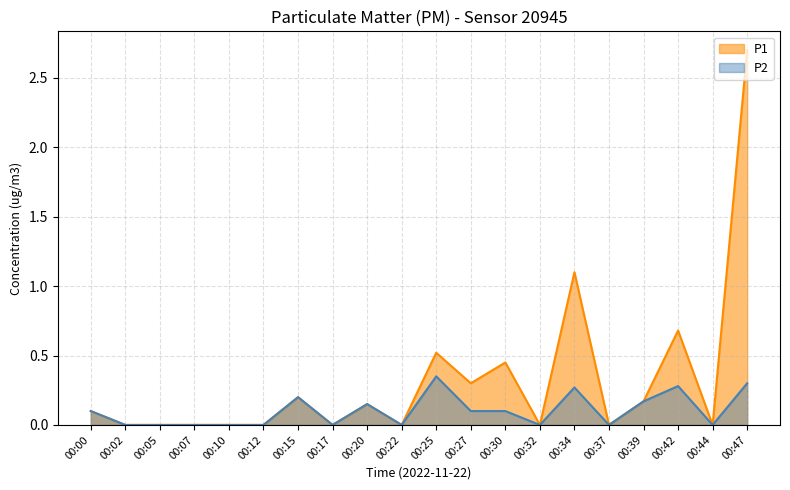

Is it true that P1 equals 1.8 at 00:34?

False